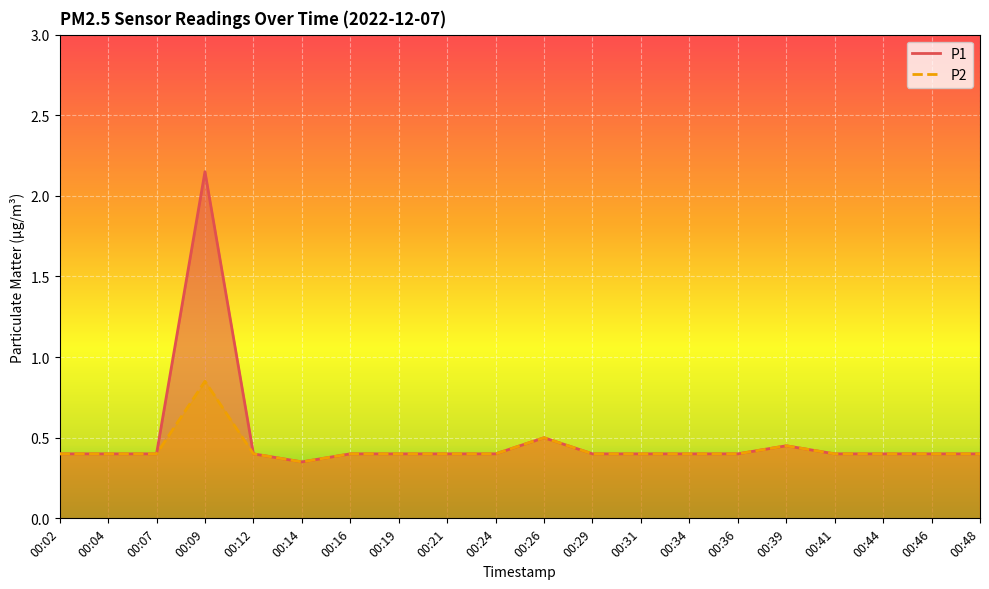

Between 00:16 and 00:12, which is larger?

00:16